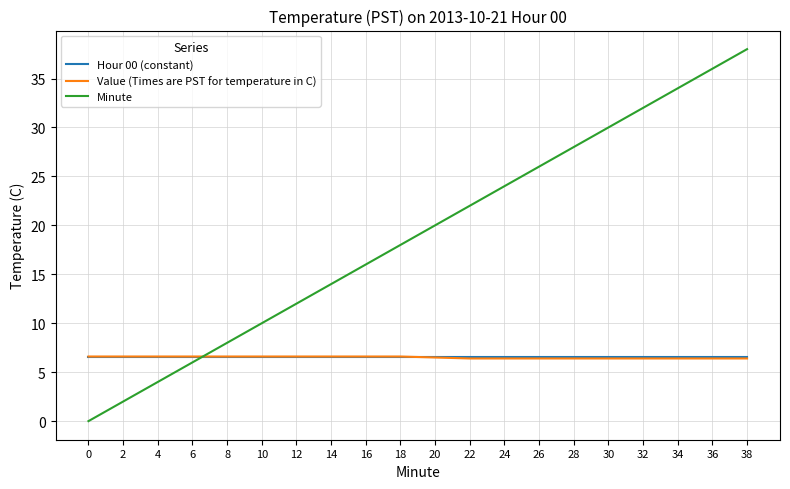

Is this an area chart (filled region under the line)?

No